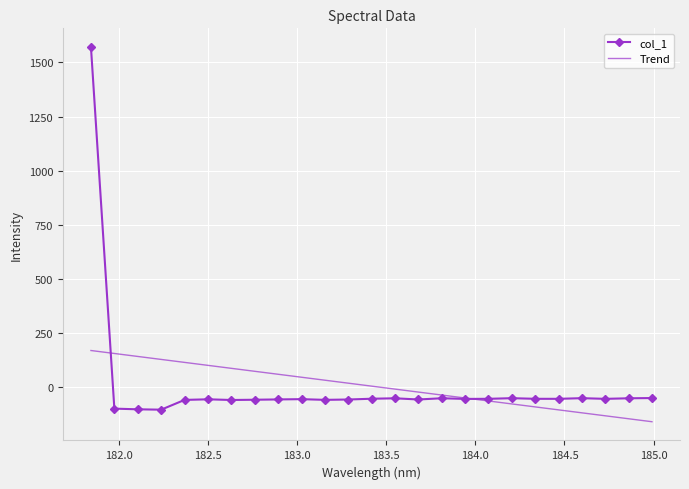

List the series in order of their peak value, highest first.

col_1, Trend